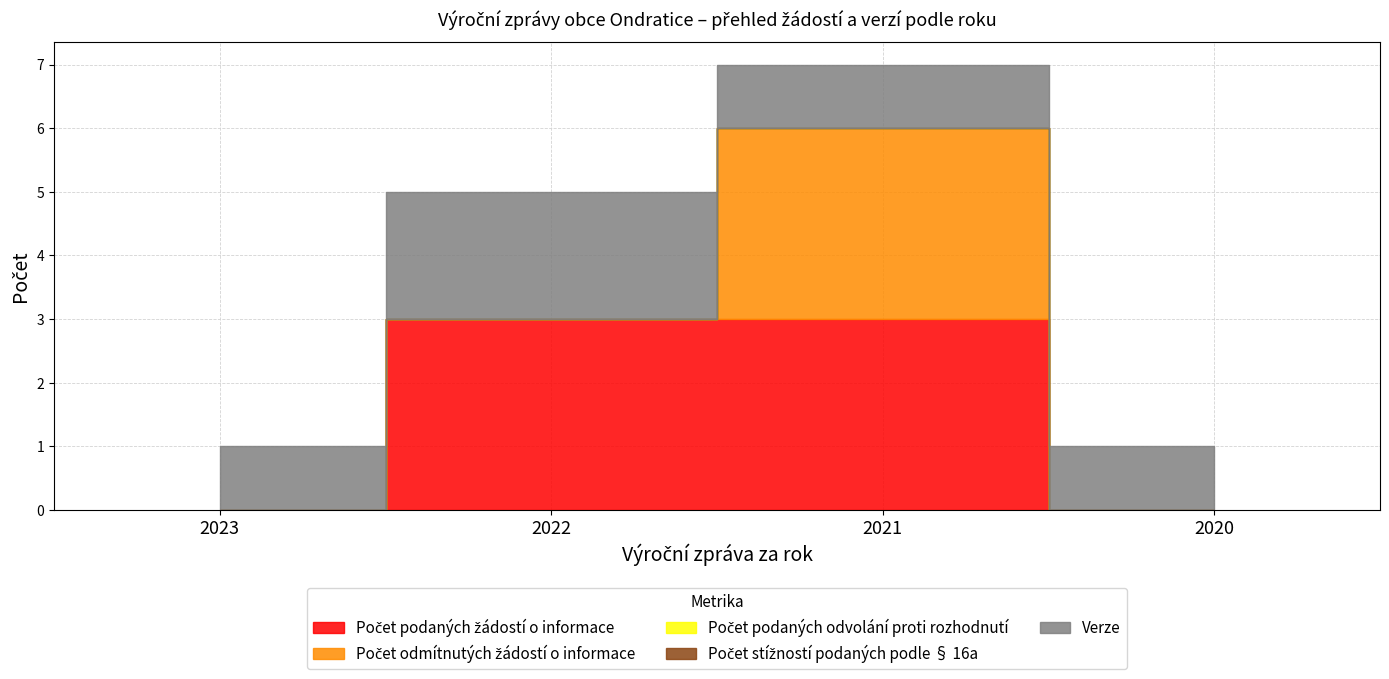

After their last crossing, which series has the higher values: Verze or Počet podaných žádostí o informace?

Verze